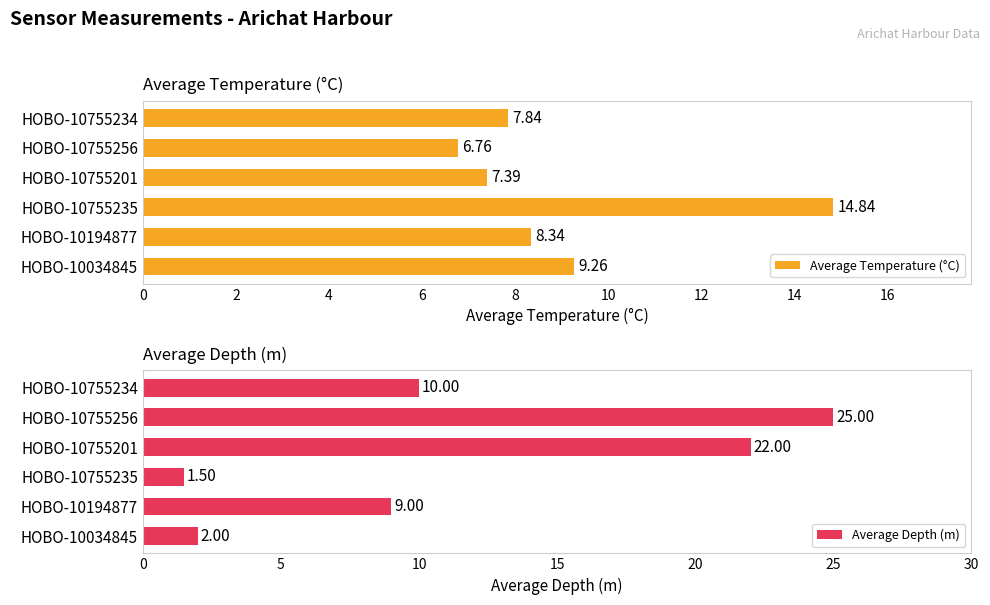

Reading right to left, what are all the values shown in this chart?

Average Temperature (°C): 7.8	6.8	7.4	14.8	8.3	9.3
Average Depth (m): 10.0	25.0	22.0	1.5	9.0	2.0